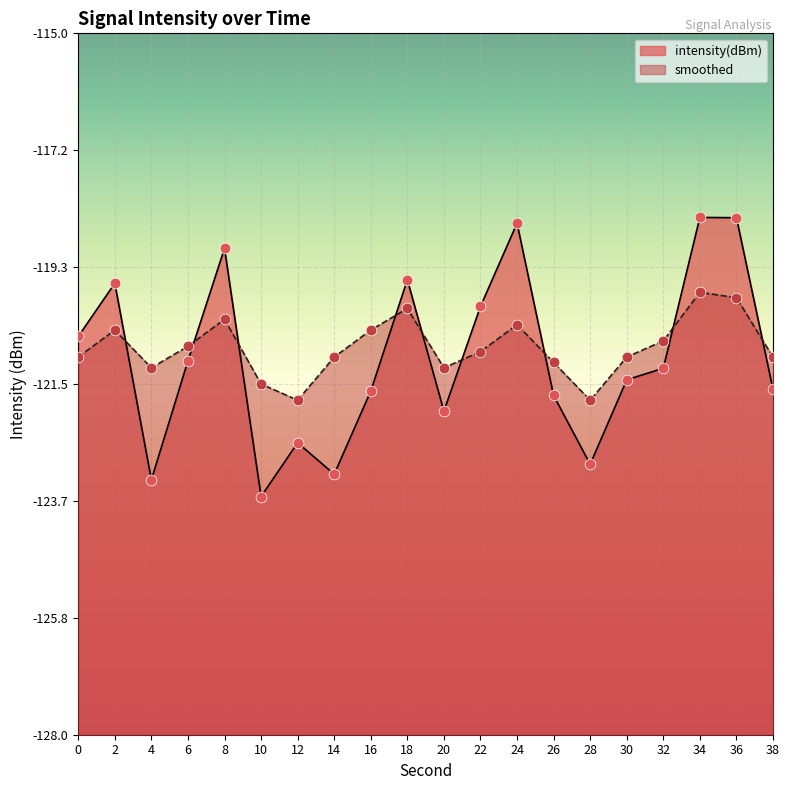

Which series has the largest Y range (max minus min)?

intensity(dBm)